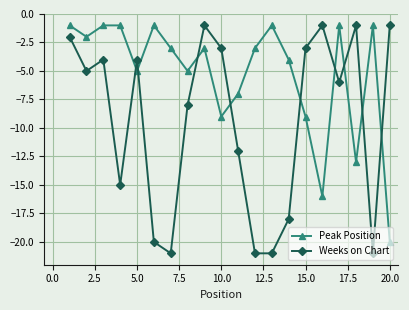

What is the value of the Weeks on Chart point at the 3rd from the left?

-4